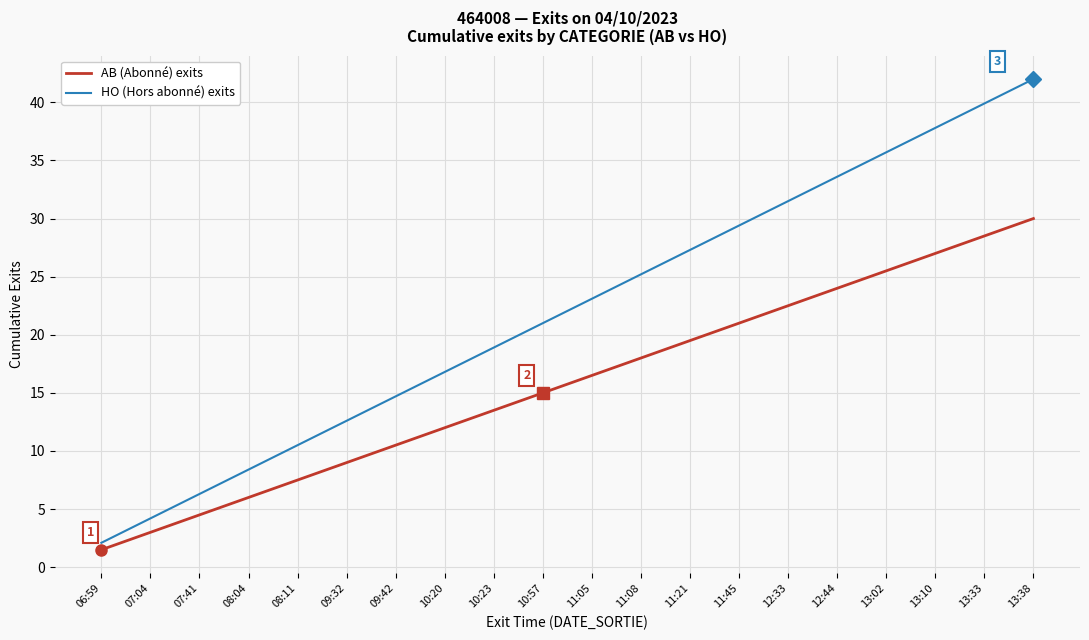

Which series has the largest total across all categories?

HO (Hors abonné) exits